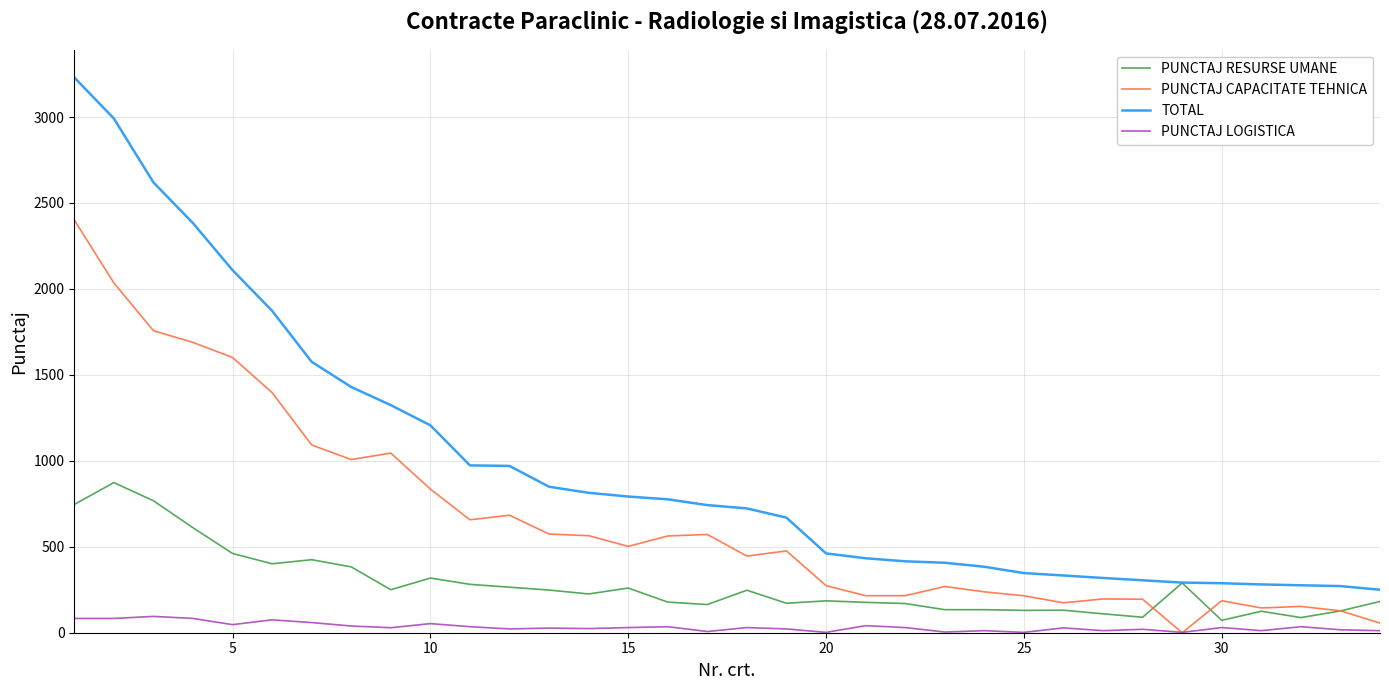

What is the highest value of the PUNCTAJ LOGISTICA series?

95.0